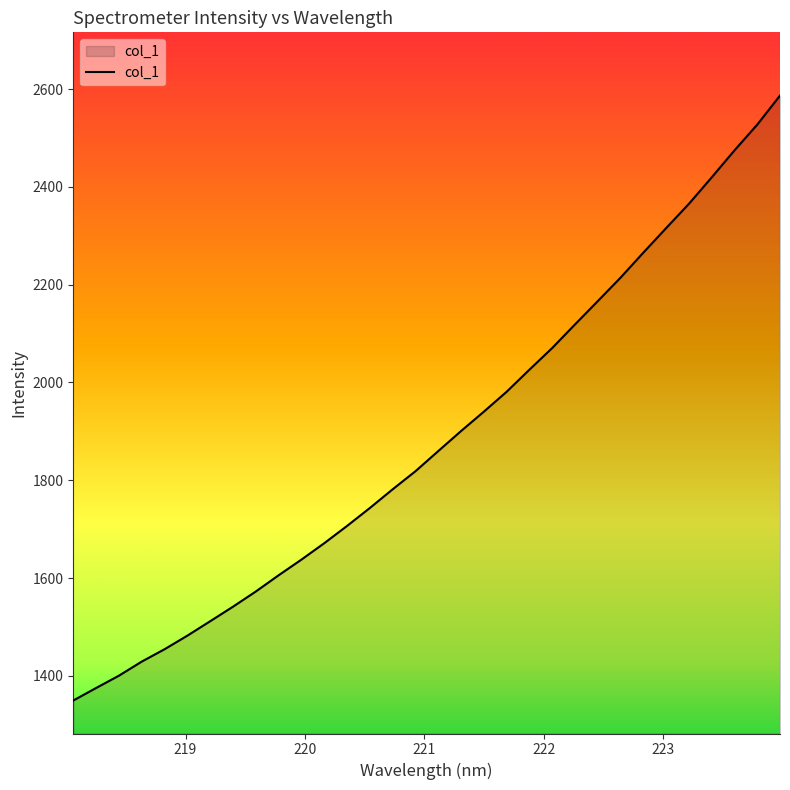

What is the greatest value displayed?

2586.7